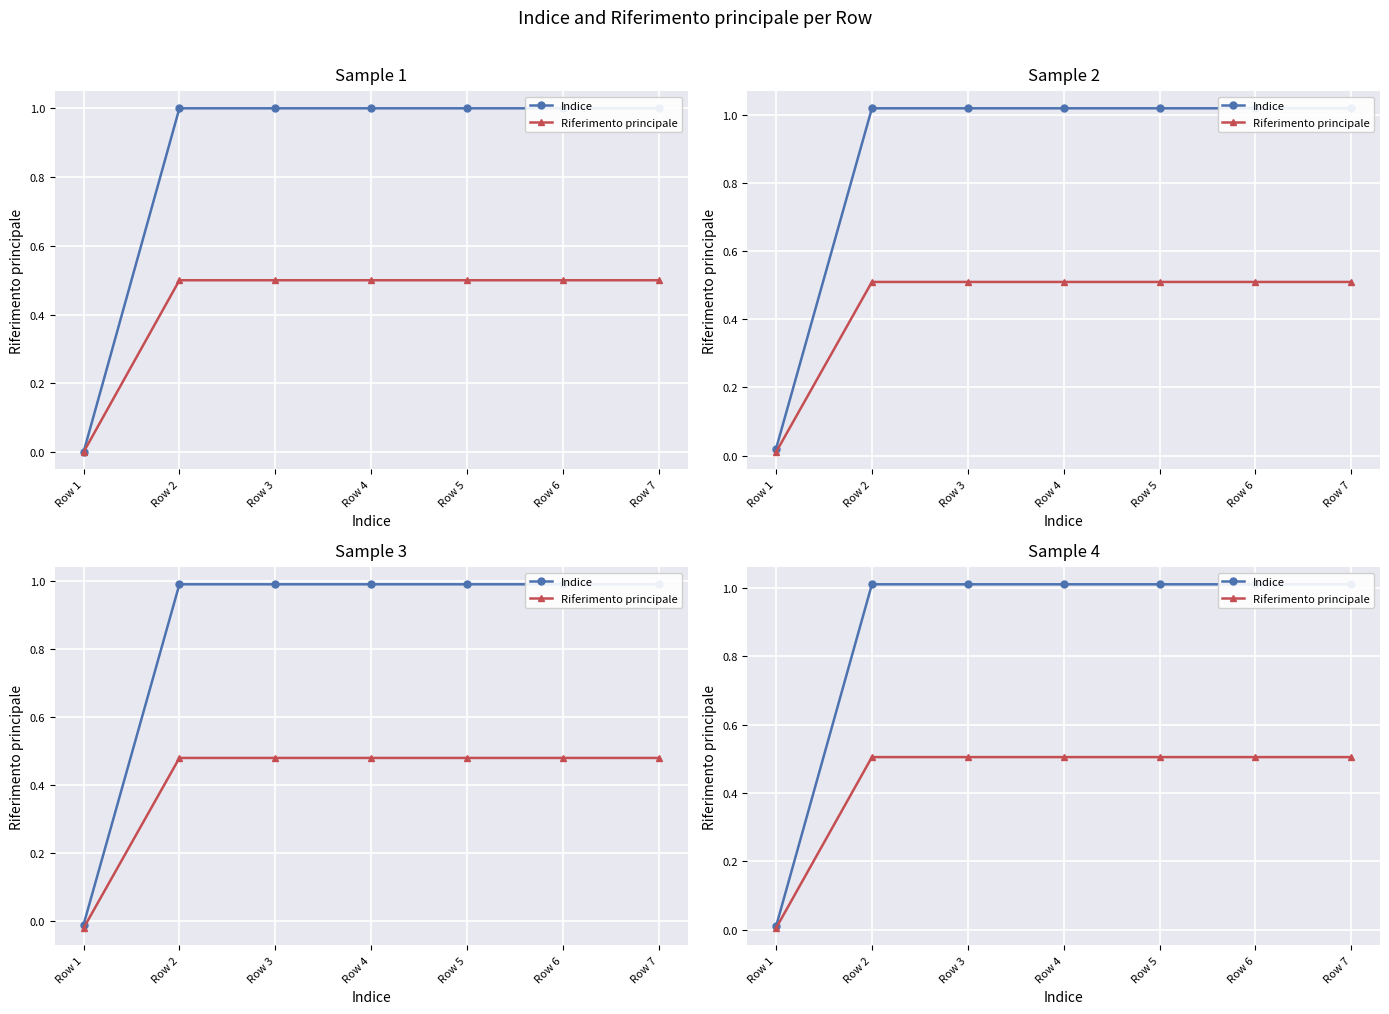

What is the total value across all series at Row 4?

1.5